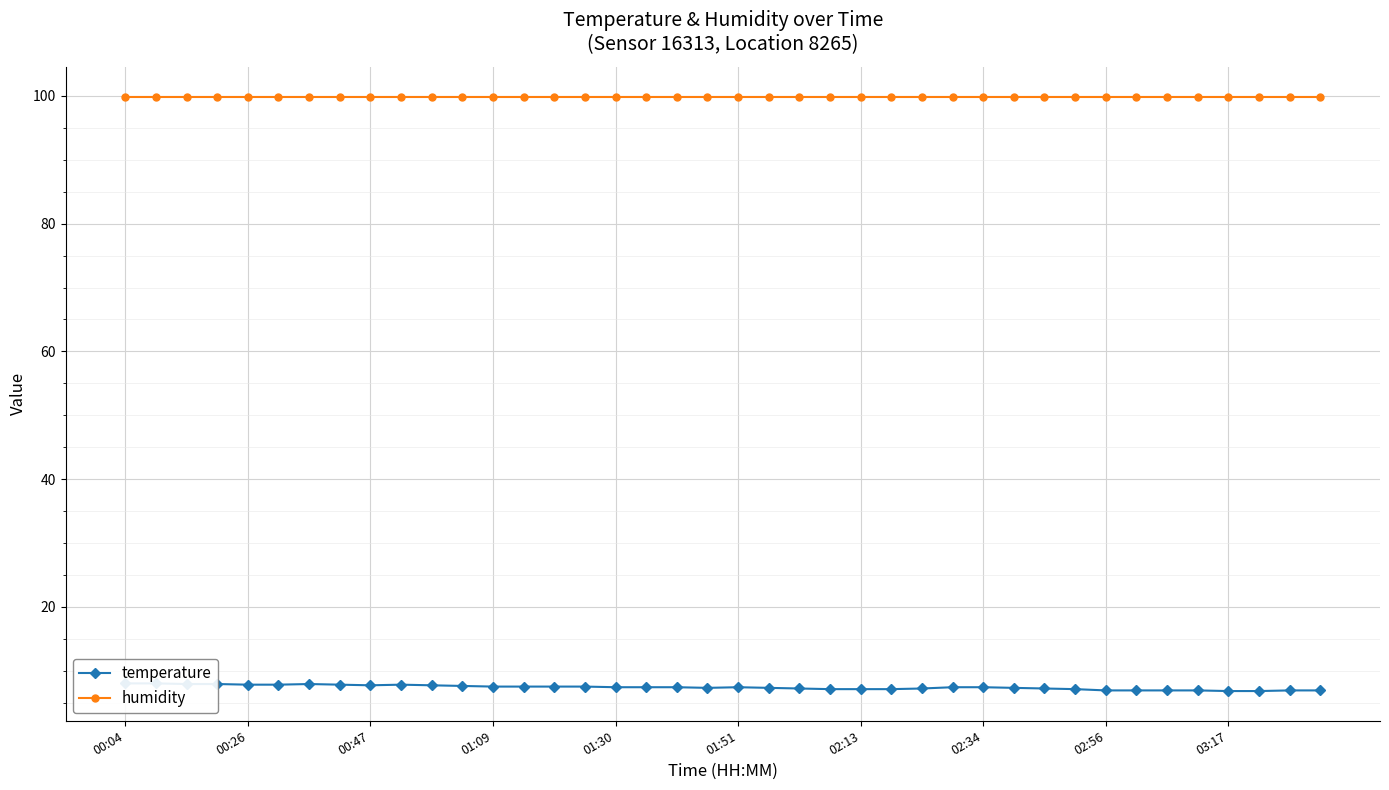

At which category is the sum across all series the highest?

00:04